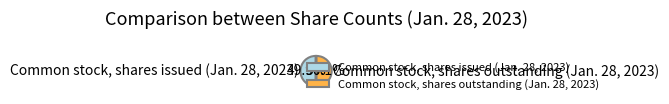

Is it true that Common stock, shares outstanding (Jan. 28, 2023) is 61% of the pie?

False